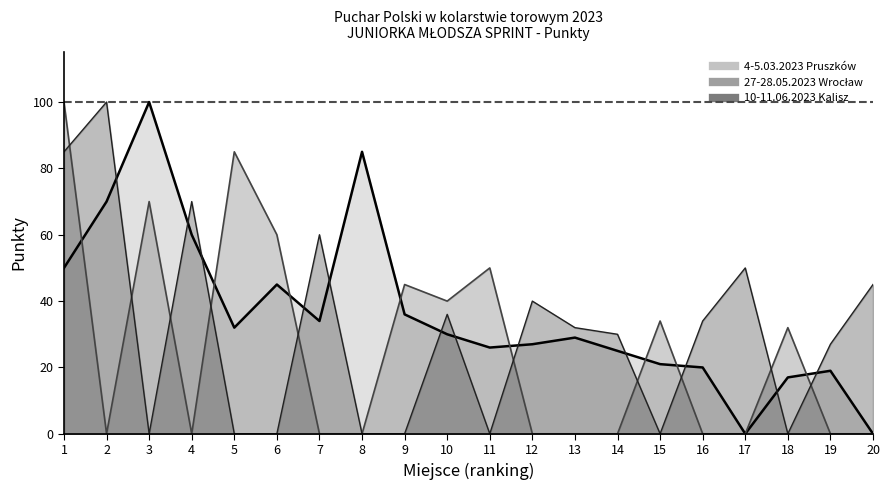

Where do 10-11.06.2023 Kalisz and 4-5.03.2023 Pruszków first cross each other?

2 and 3